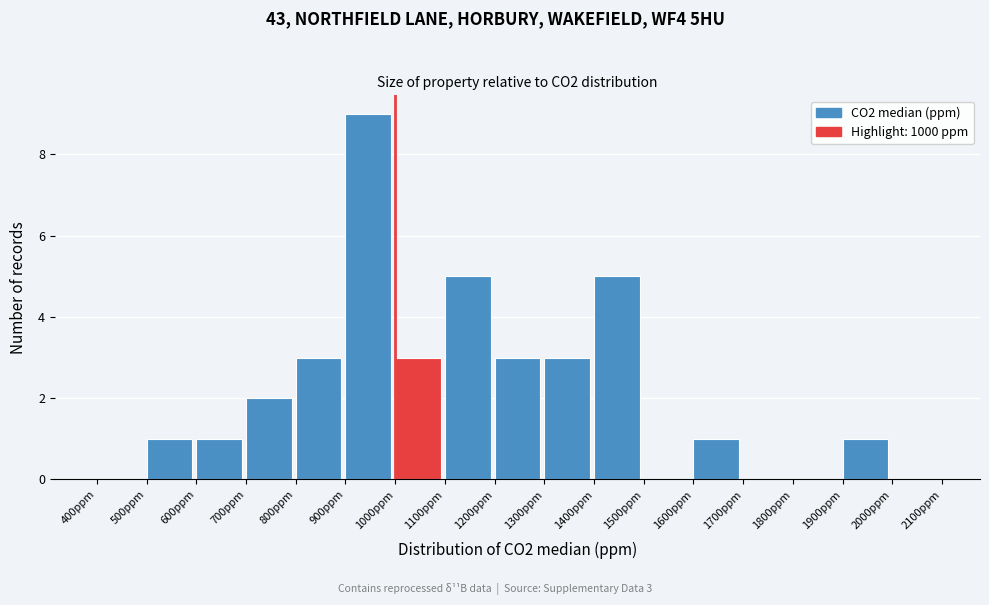

Which range on the x-axis has the tallest bar?

900 to 1000